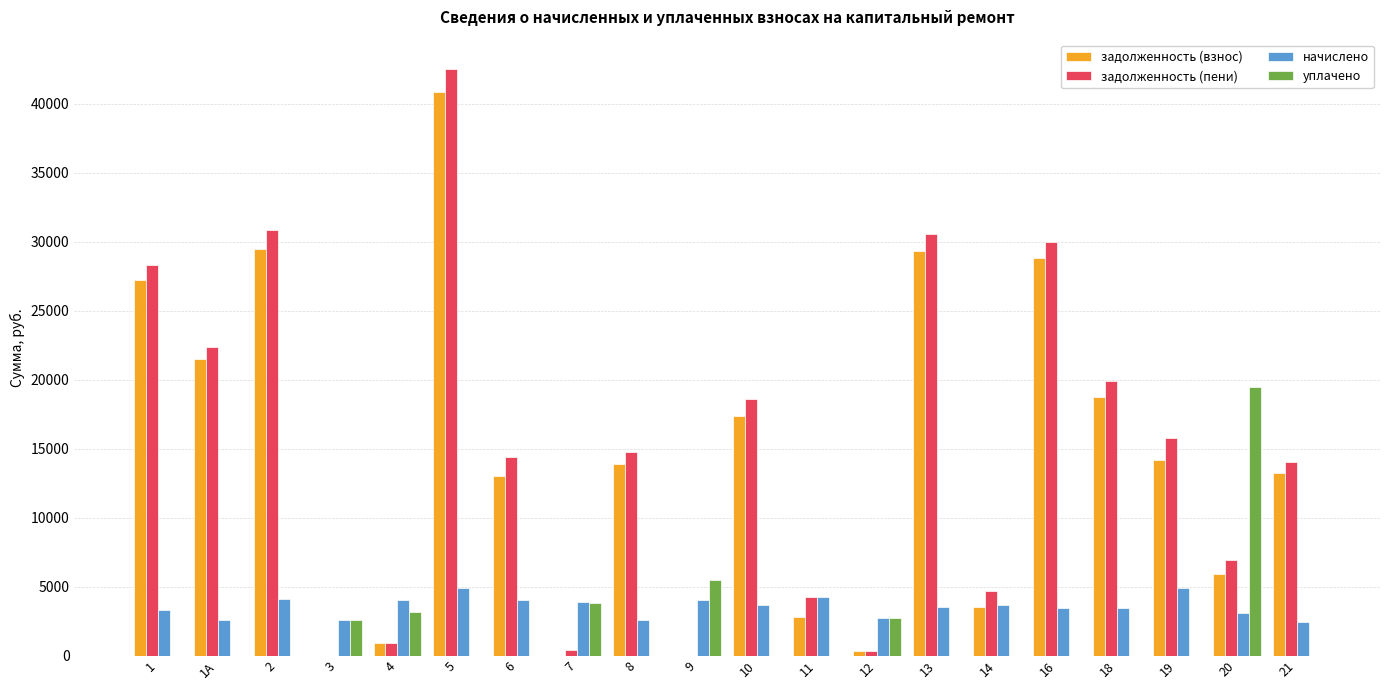

Are the bars grouped side by side (vs. stacked)?

Yes